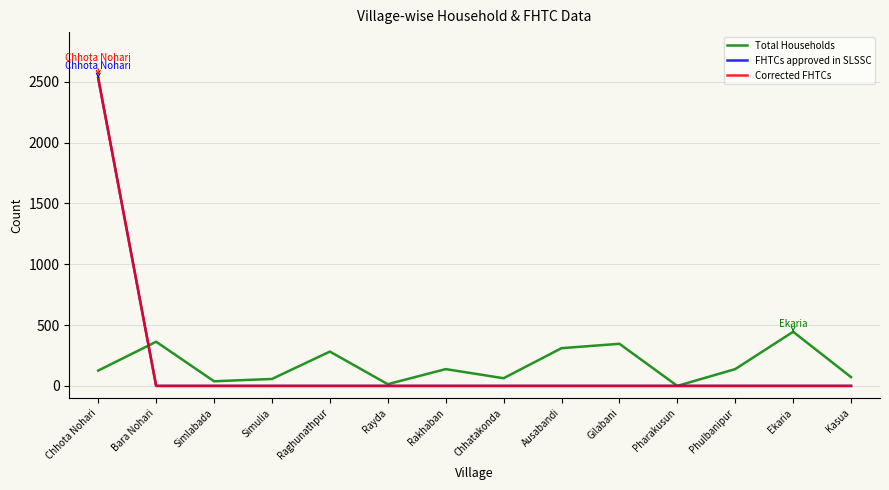

Is it true that FHTCs approved in SLSSC equals -809 at Simulia?

False